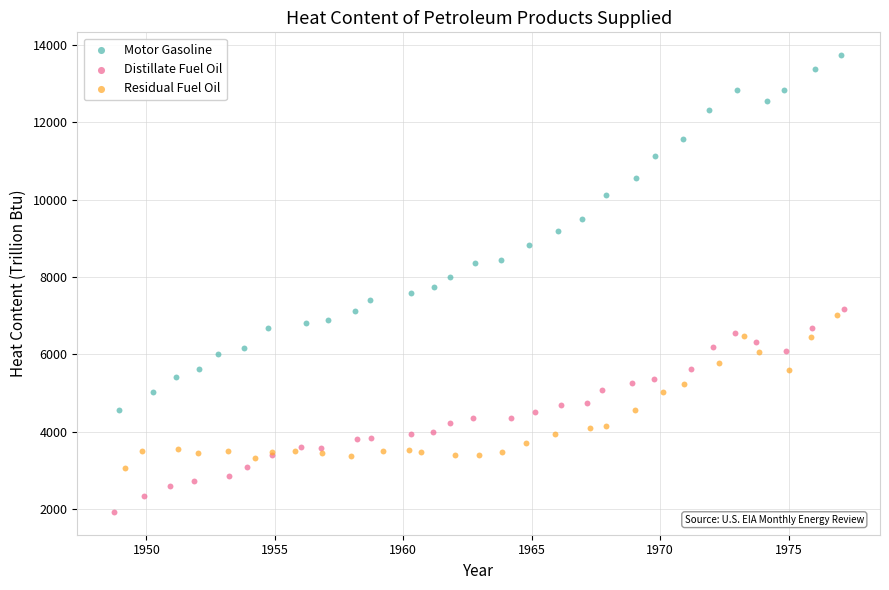

Which series has the largest Y range (max minus min)?

Motor Gasoline